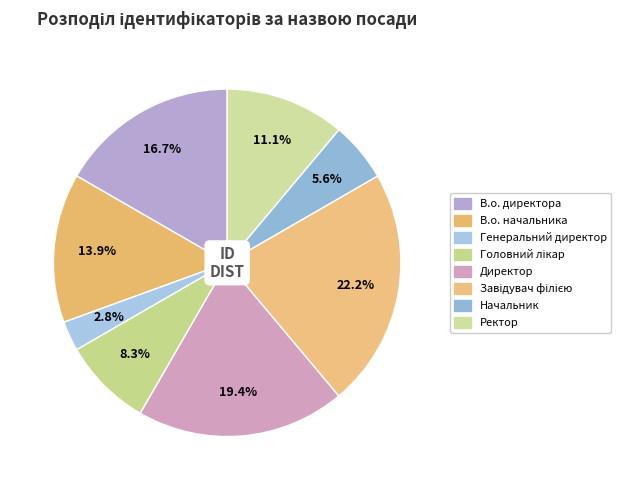

What is the largest slice in the pie chart?

Завідувач філією